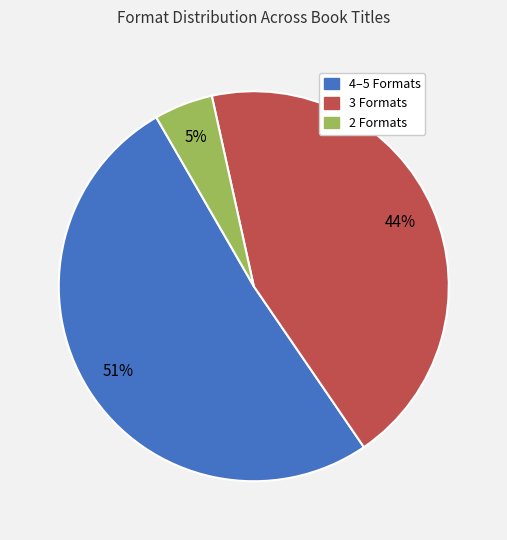

To the nearest percent, what is the average slice percentage?

33%